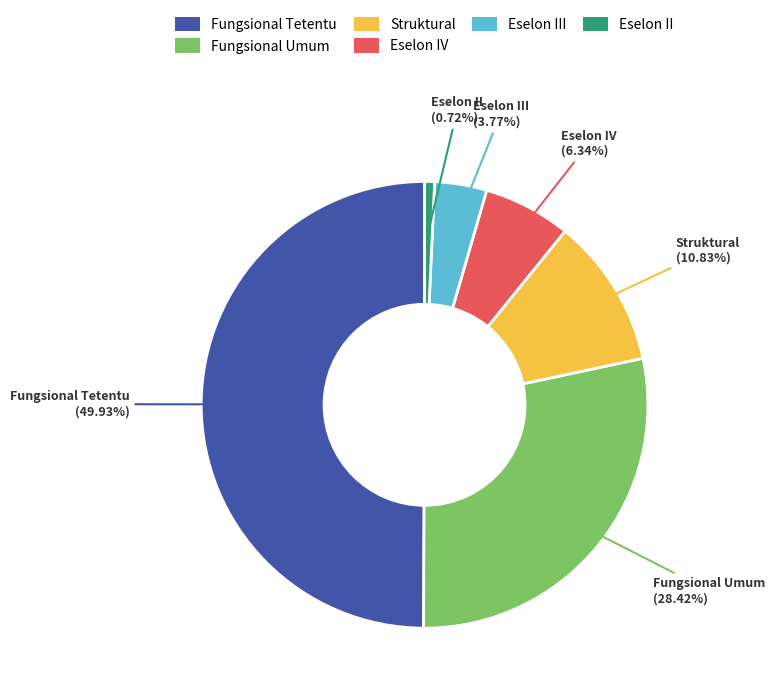

Which category has the biggest portion of the pie?

Fungsional Tetentu